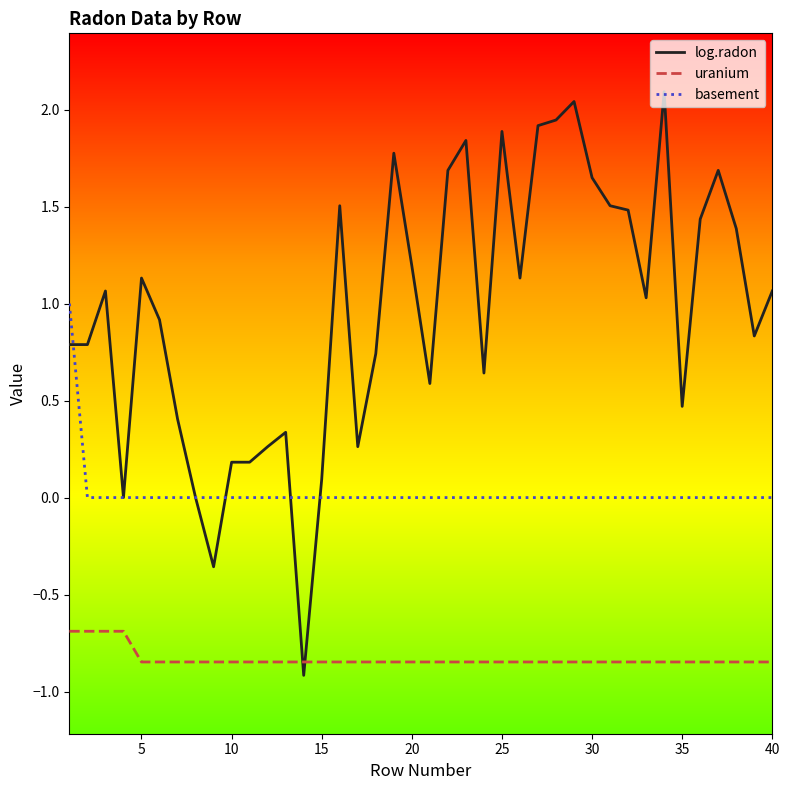

Which series has the widest spread of values?

log.radon